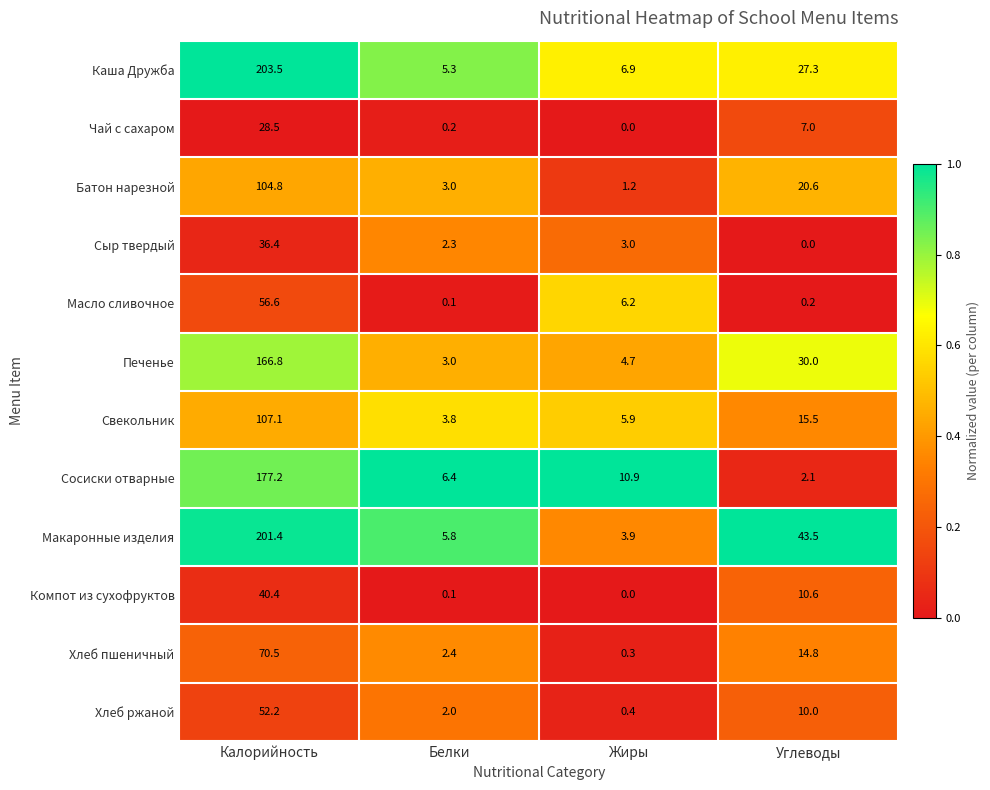

Which label corresponds to the largest value in the chart?

Калорийность